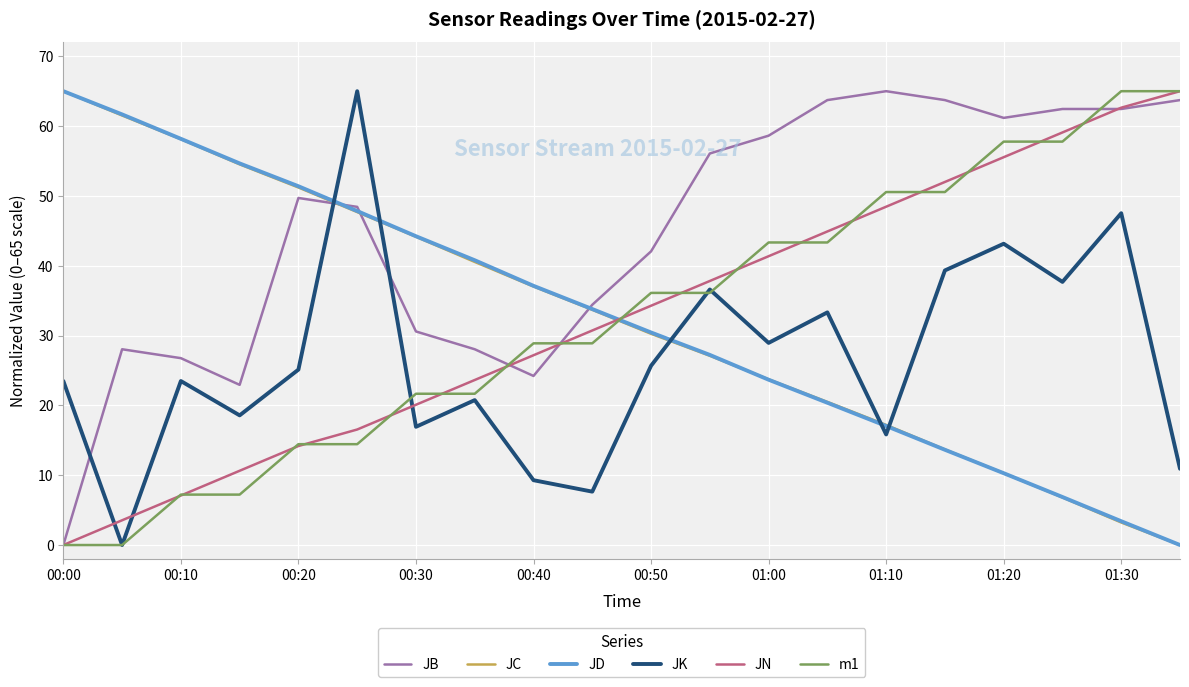

Reading left to right, extract all data points from this chart.

JB: 0.0	28.0	26.8	22.9	49.7	48.4	30.6	28.0	24.2	34.4	42.1	56.1	58.6	63.7	65.0	63.7	61.2	62.5	62.5	63.7
JC: 65.0	61.5	58.1	54.5	51.2	47.7	44.1	40.5	37.0	33.7	30.3	27.1	23.7	20.5	17.2	13.7	10.3	6.8	3.2	0.0
JD: 65.0	61.7	58.2	54.7	51.4	47.8	44.2	40.8	37.1	33.8	30.4	27.2	23.7	20.4	17.1	13.6	10.3	6.9	3.4	0.0
JK: 23.5	0.0	23.5	18.6	25.1	65.0	16.9	20.8	9.3	7.6	25.7	36.6	28.9	33.3	15.8	39.3	43.2	37.7	47.5	10.9
JN: 0.0	3.5	7.1	10.6	14.2	16.5	20.1	23.6	27.2	30.7	34.3	37.8	41.4	44.9	48.5	52.0	55.5	59.1	62.6	65.0
m1: 0.0	0.0	7.2	7.2	14.4	14.4	21.7	21.7	28.9	28.9	36.1	36.1	43.3	43.3	50.6	50.6	57.8	57.8	65.0	65.0